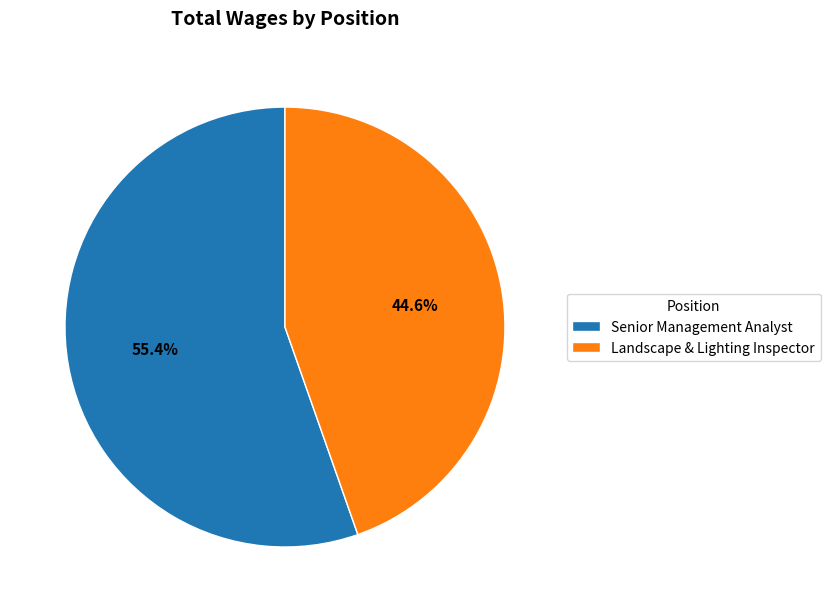

How many segments does this pie chart have?

2